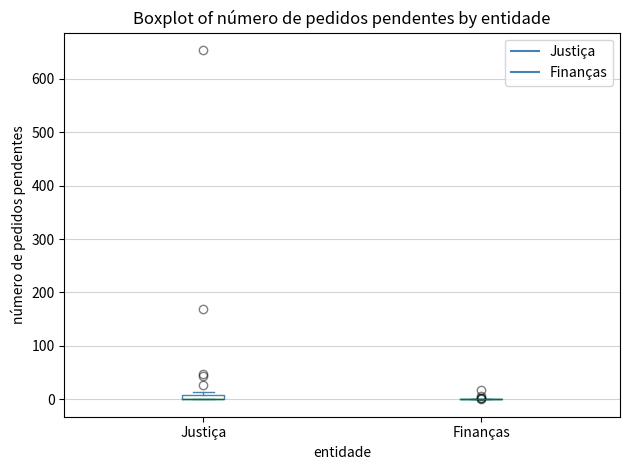

Where is the upper edge of the box for Justiça on the y-axis? The values are not printed on the chart, so give them approximately, as read against the axis.

10